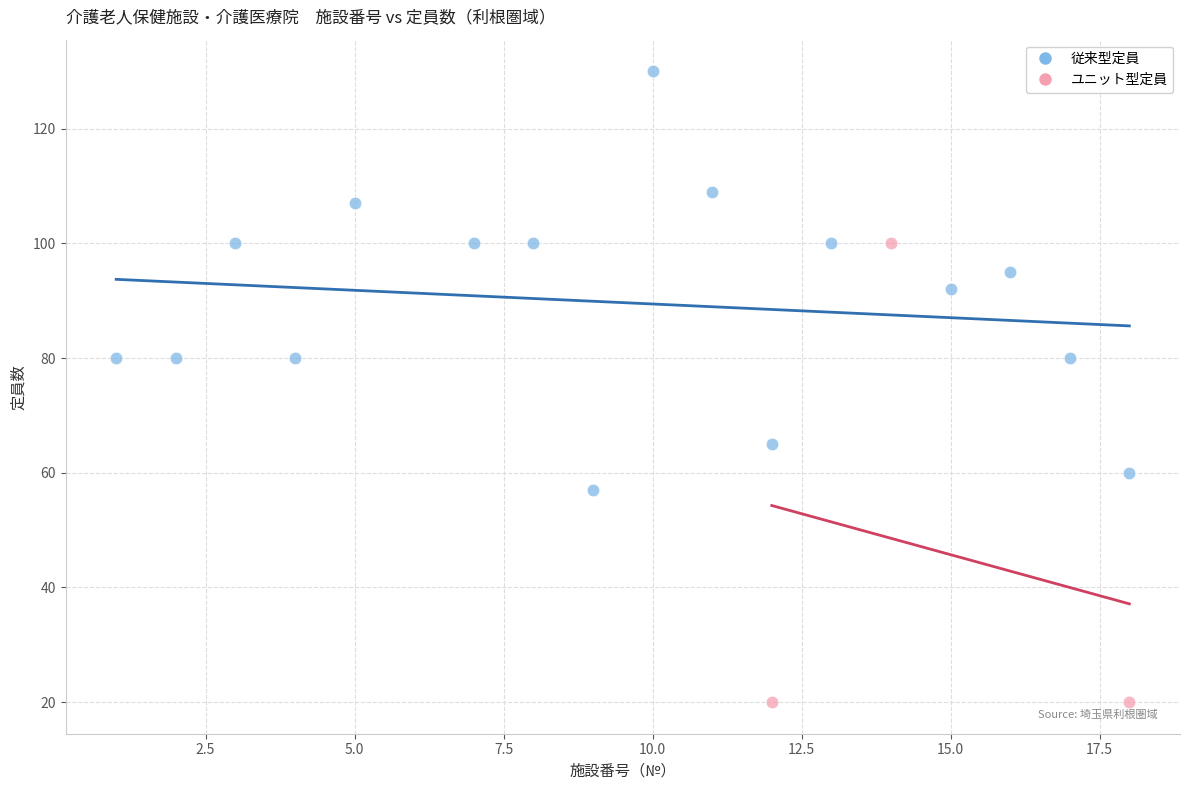

Which series reaches the minimum Y coordinate?

ユニット型定員